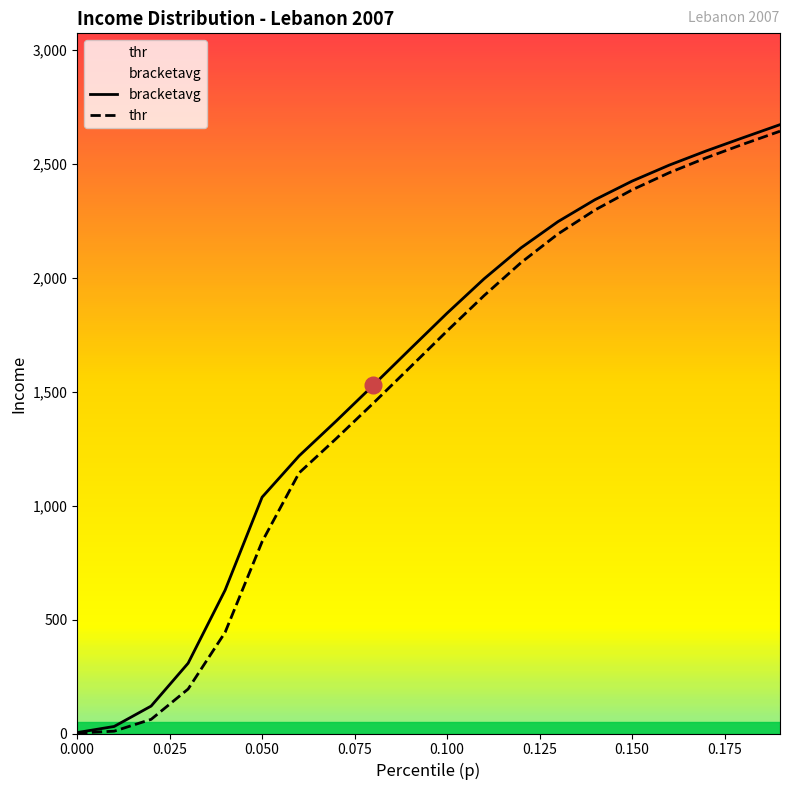

Rank the categories by bracketavg value from lowest to highest.

0.0, 0.01, 0.02, 0.03, 0.04, 0.05, 0.06, 0.07, 0.08, 0.09, 0.1, 0.11, 0.12, 0.13, 0.14, 0.15, 0.16, 0.17, 0.18, 0.19